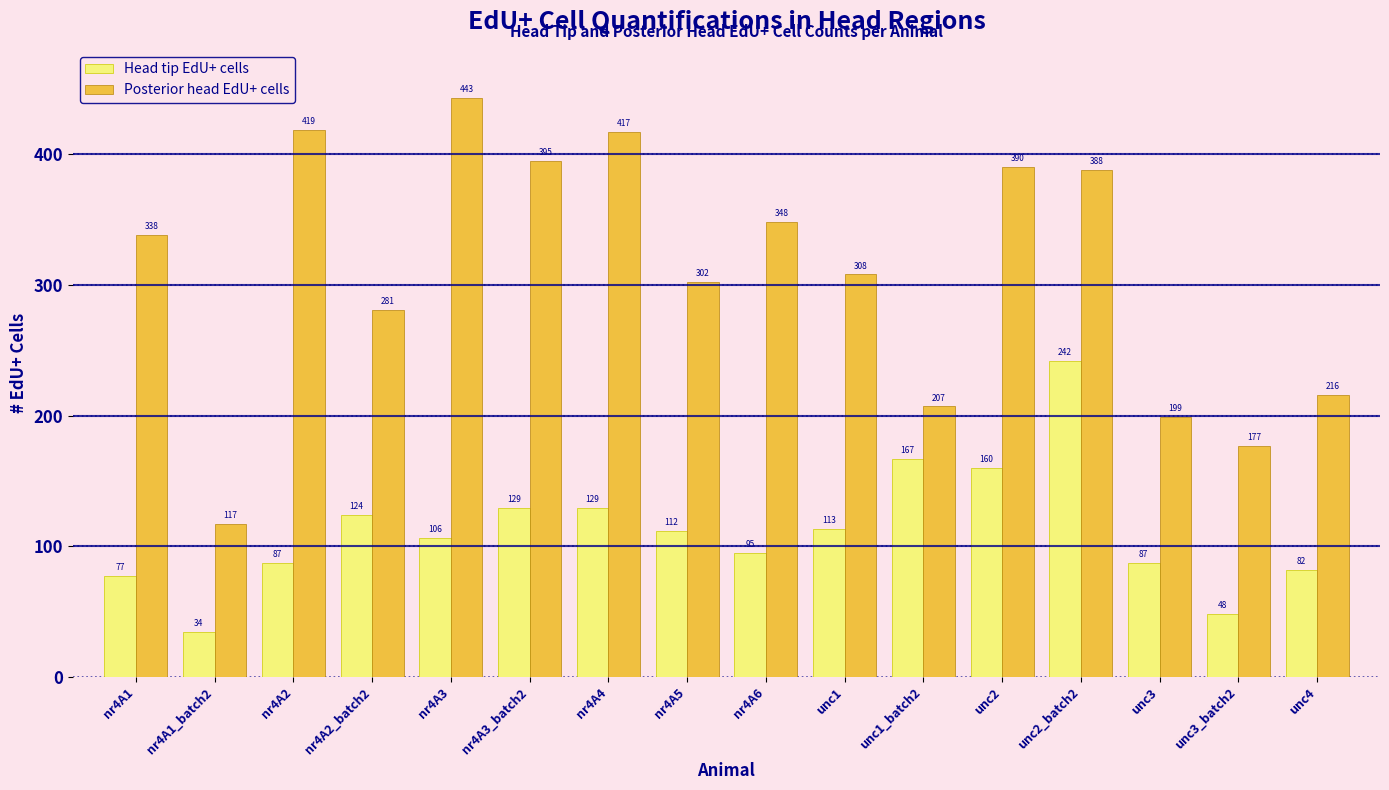

Rank the series by their average value, from lowest to highest.

Head tip EdU+ cells, Posterior head EdU+ cells